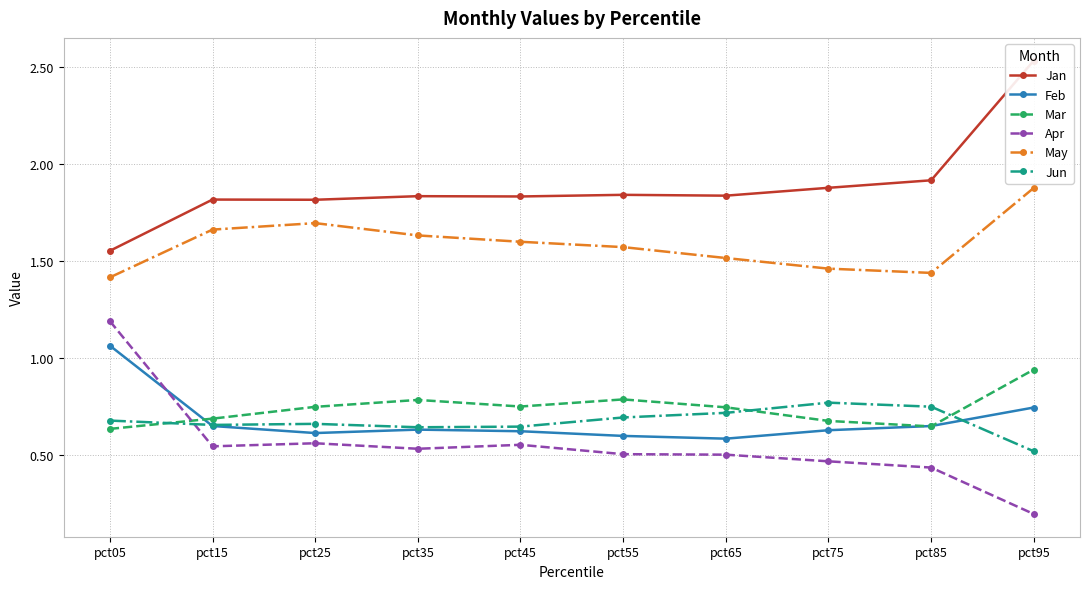

How many interior local peaks does the Mar series have?

2